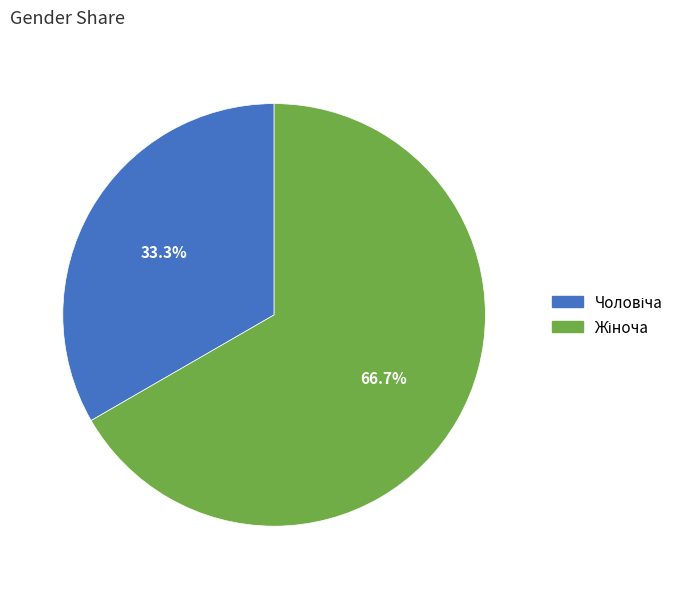

Does any single category account for the majority?

Yes